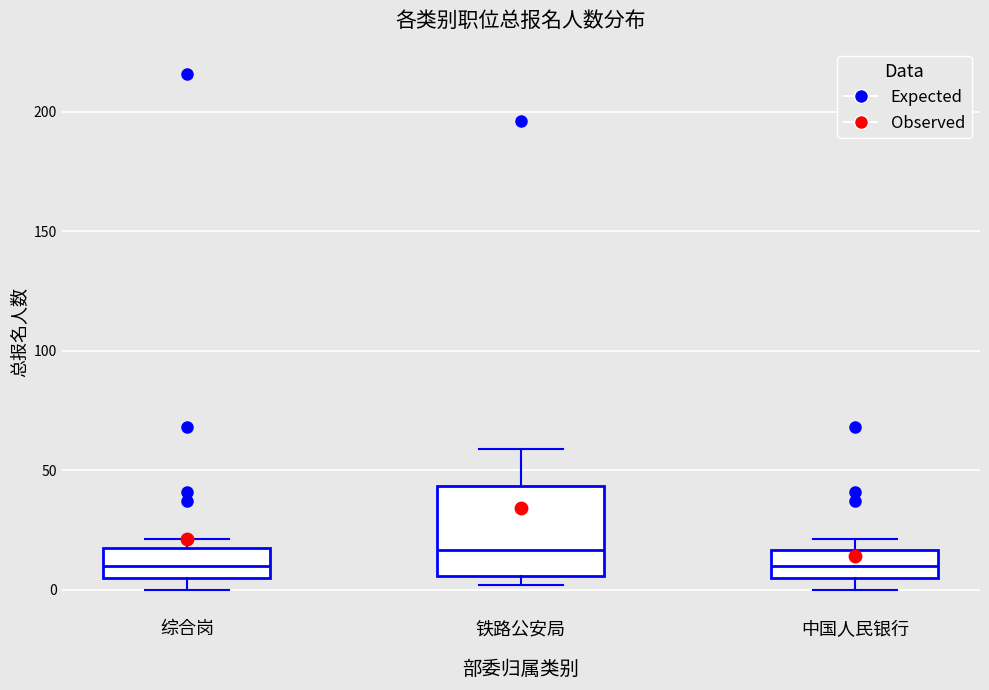

Reading left to right, transcribe this box plot: for each box, give where its median line is, the range the box spans, and where its two whiskers end, as read against the y-axis. The values are not printed on the chart, so give them approximately, as read against the axis.

综合岗: median 10, box 5 to 20, whiskers 0 to 20 (just above the box's upper edge)
铁路公安局: median 15, box 5 to 45, whiskers 0 to 60
中国人民银行: median 10, box 5 to 15, whiskers 0 to 20